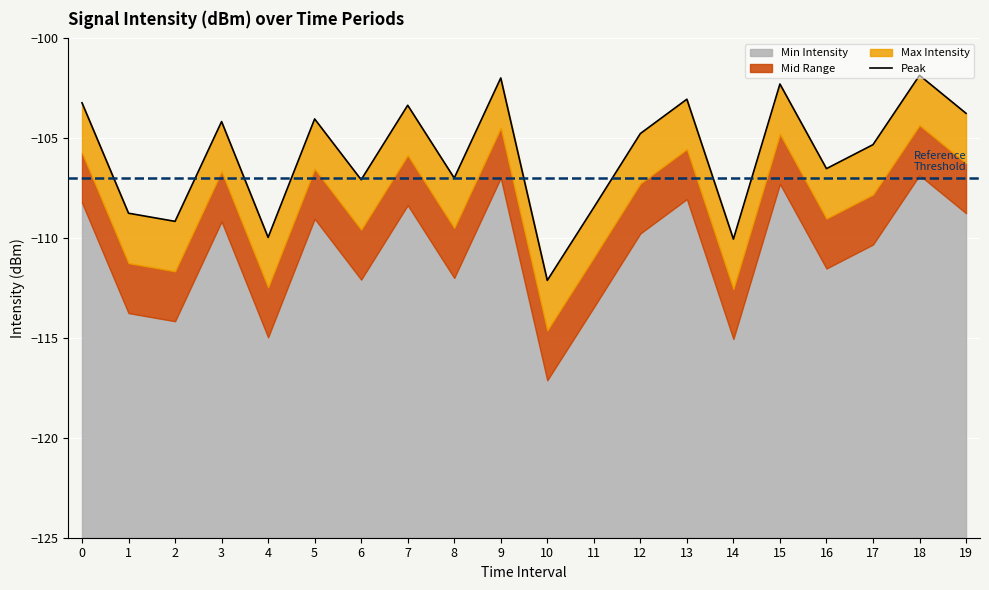

What is the difference between the maximum and minimum values?

10.3